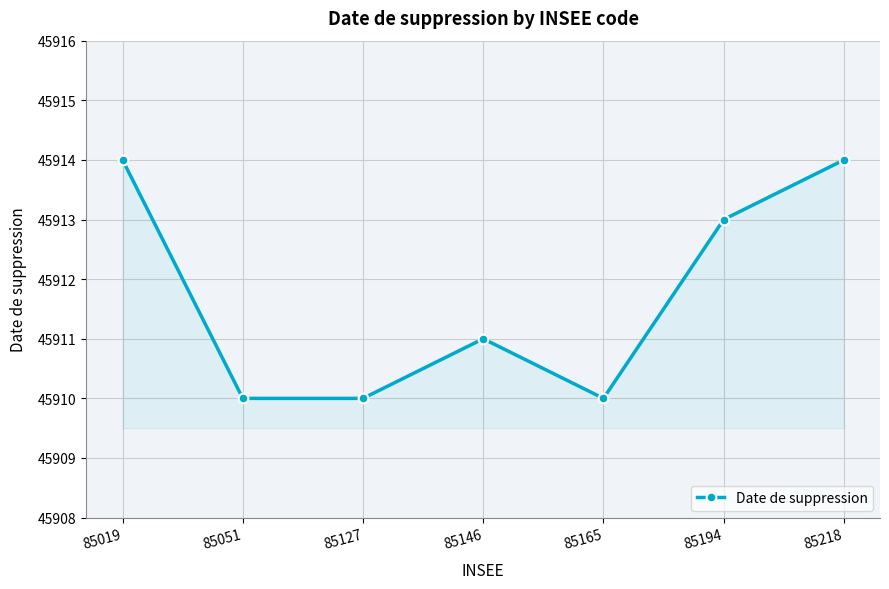

What is the ratio of the value at 85019 to the value at 85165?

1.0